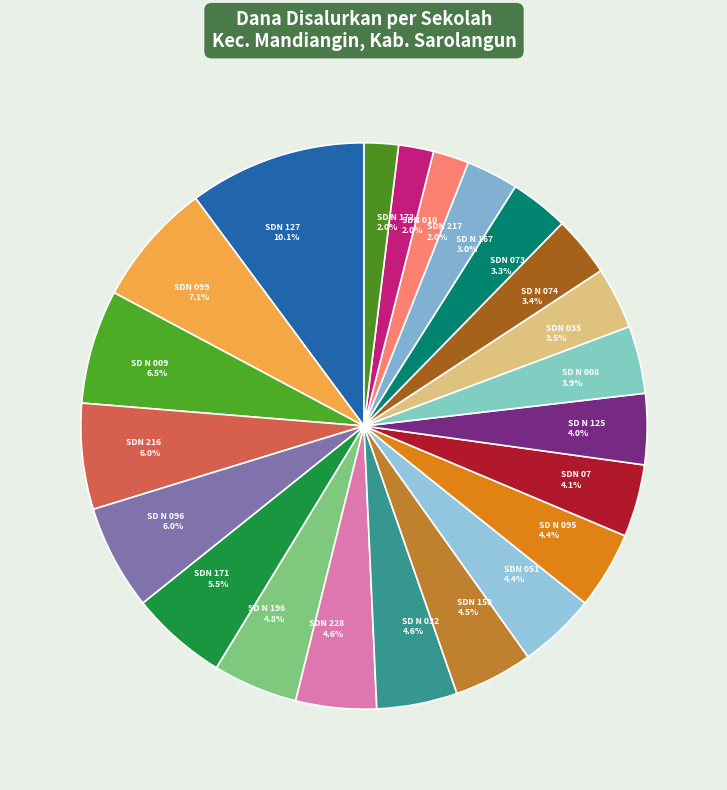

What portion of the pie excludes SDN 217?

98.0%